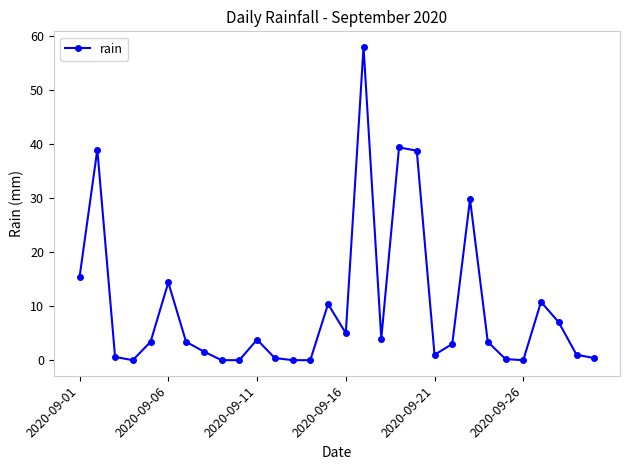

True or false: there are more than 0 points higher than both neighbors.

True